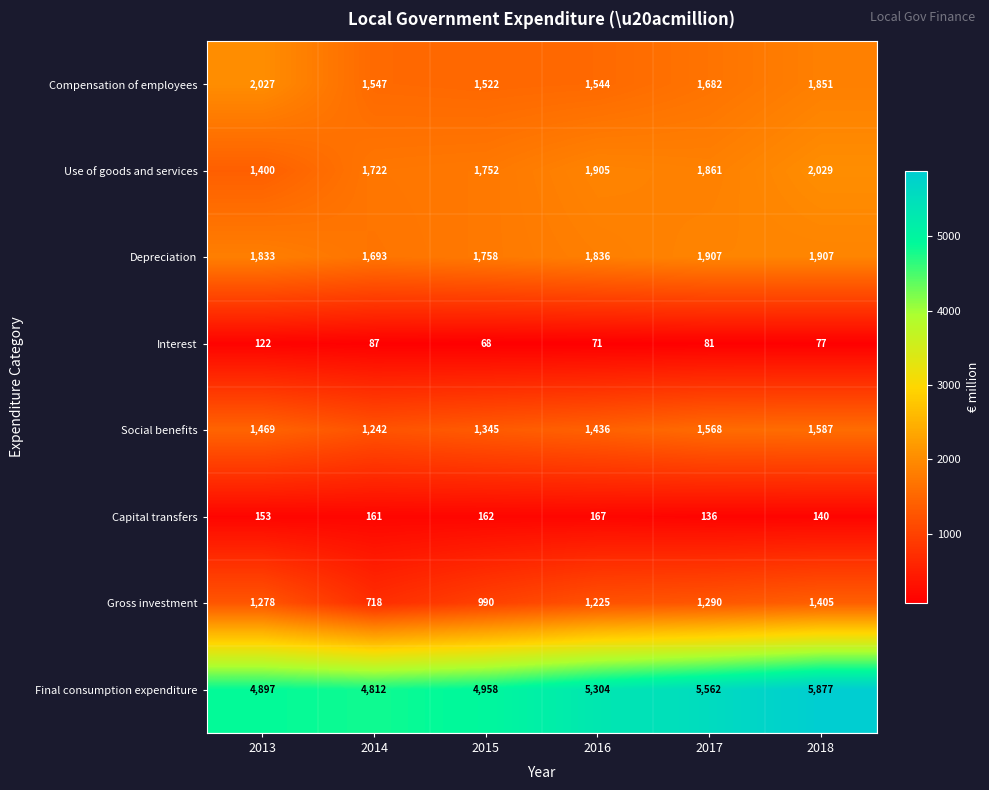

At how many categories does at least one series exceed 4115?

6